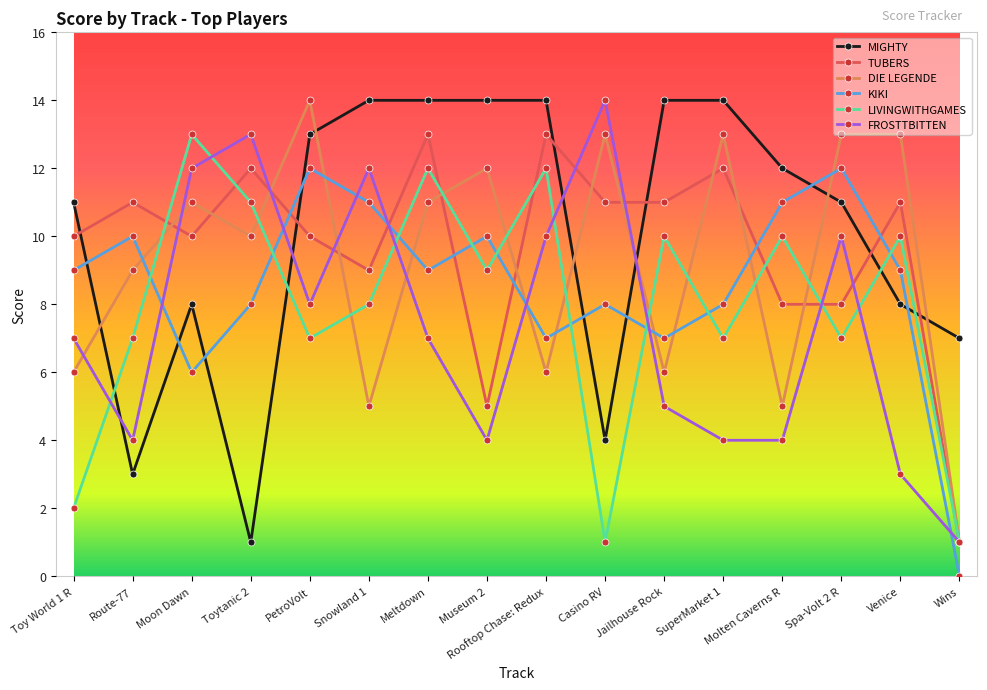

What is the difference between the maximum and minimum values in the TUBERS series?

12